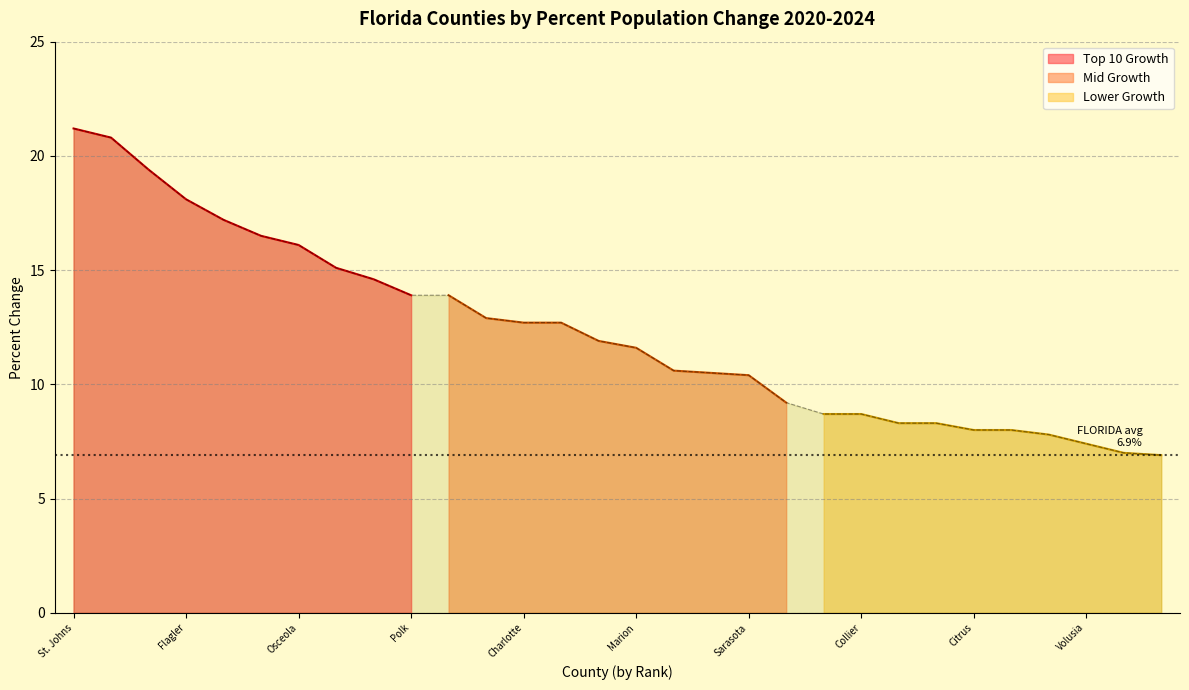

The Mid Growth series shows 11.6 at Marion. True or false?

True